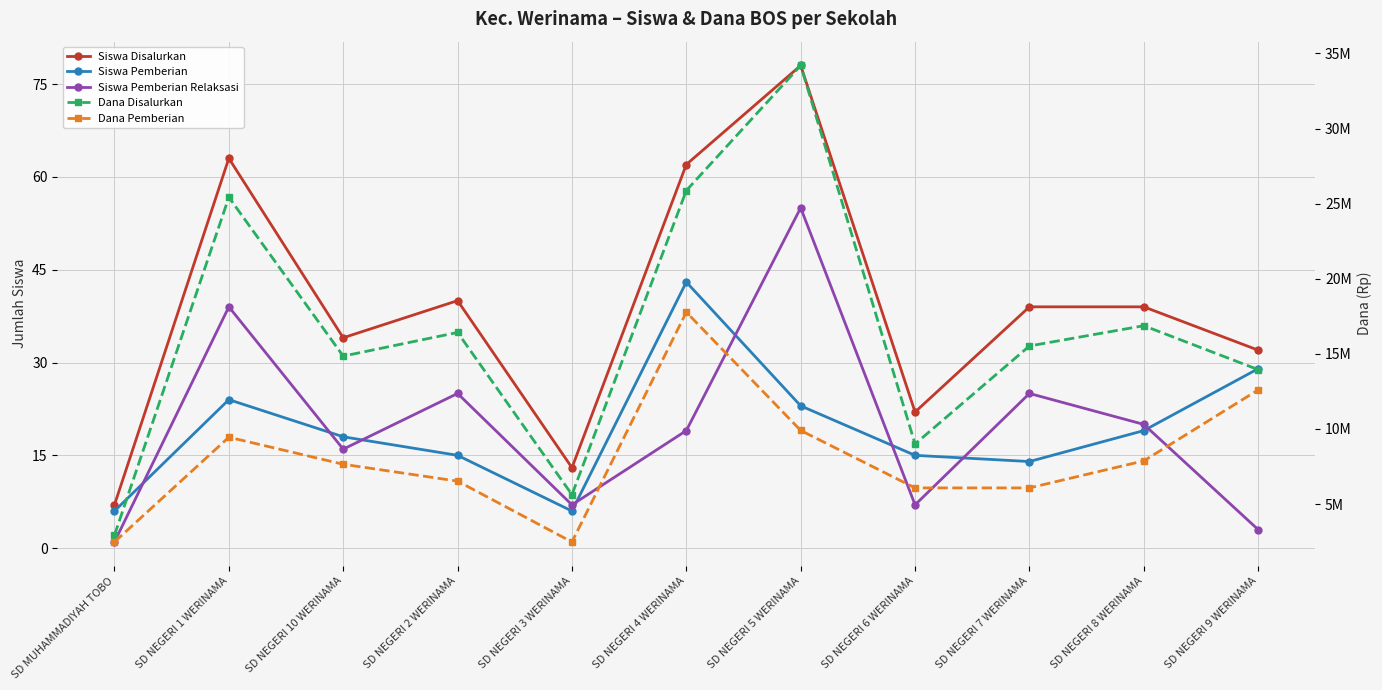

The Siswa Disalurkan series shows 50 at SD NEGERI 10 WERINAMA. True or false?

False